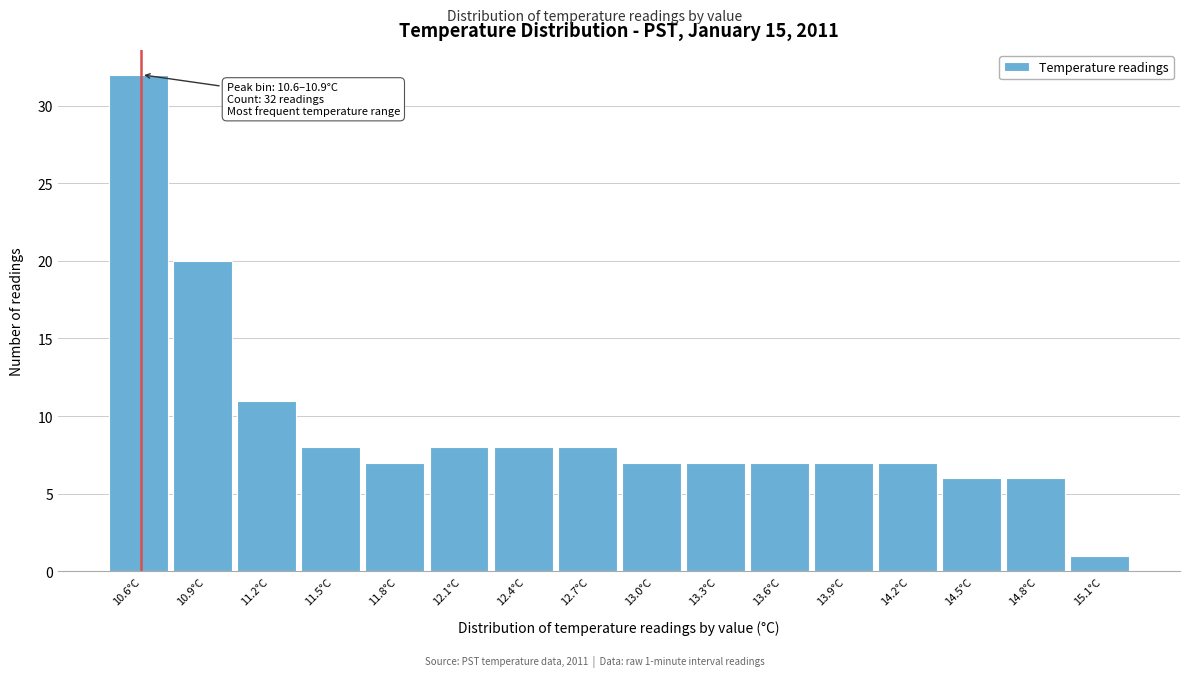

Reading left to right, transcribe all the data shown in this chart.

10.6°C=32	10.9°C=20	11.2°C=11	11.5°C=8	11.8°C=7	12.1°C=8	12.4°C=8	12.7°C=8	13.0°C=7	13.3°C=7	13.6°C=7	13.9°C=7	14.2°C=7	14.5°C=6	14.8°C=6	15.1°C=1